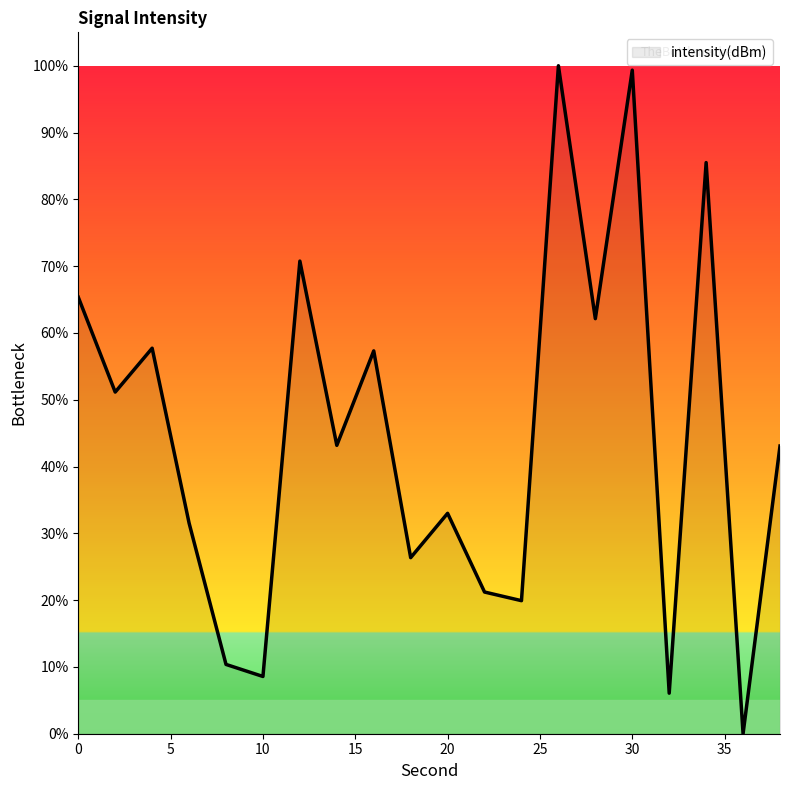

What is the maximum value shown in the chart?

100.0